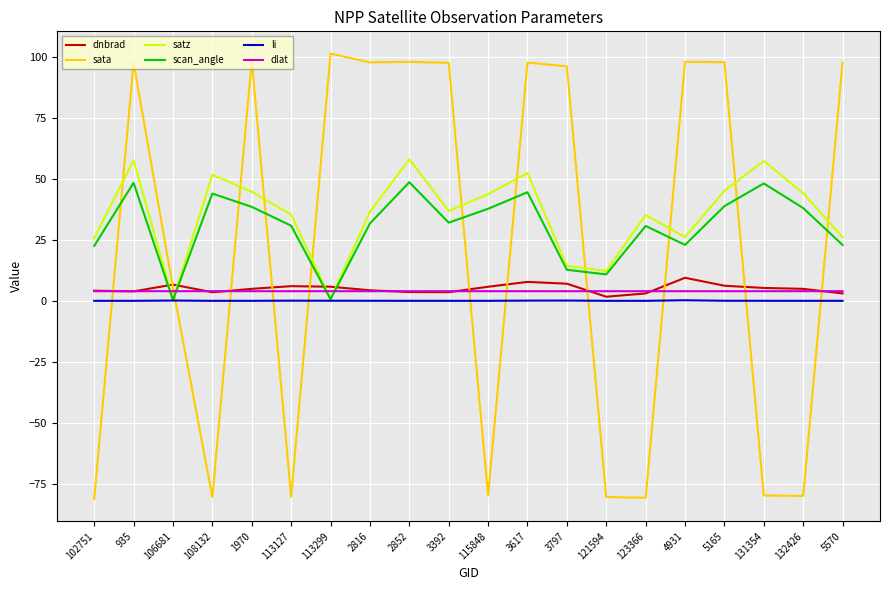

What is the minimum value for sata?

-81.3